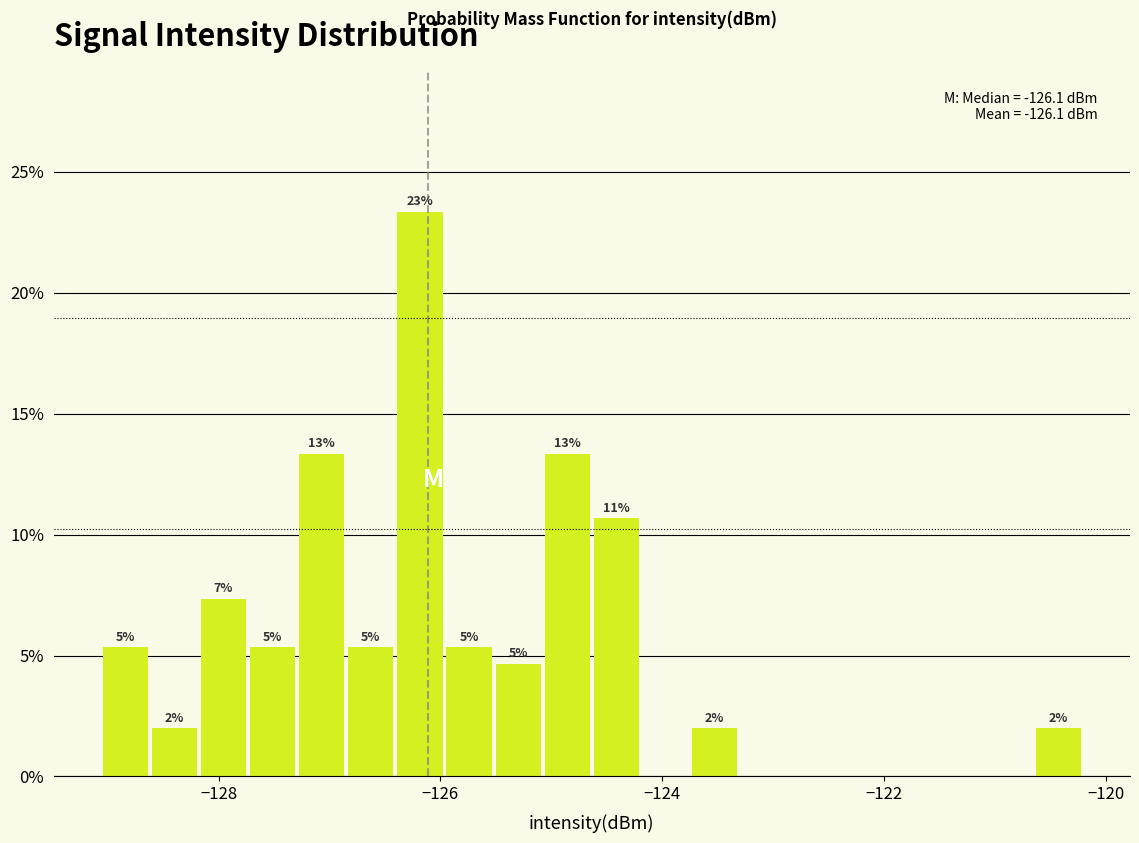

Read against the x-axis, roughly where is the centre of the tallest bar?

-126.2